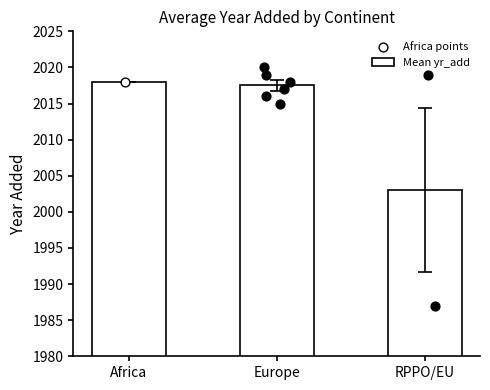

What is the ratio of the value at RPPO/EU to the value at Europe?

1.0